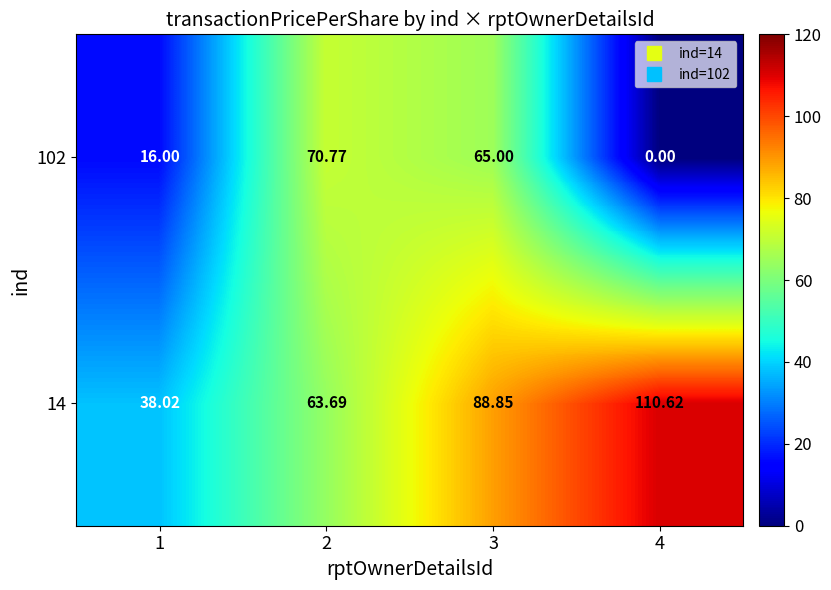

Is the value of 102 at 1 greater than the value of 14 at 3?

No